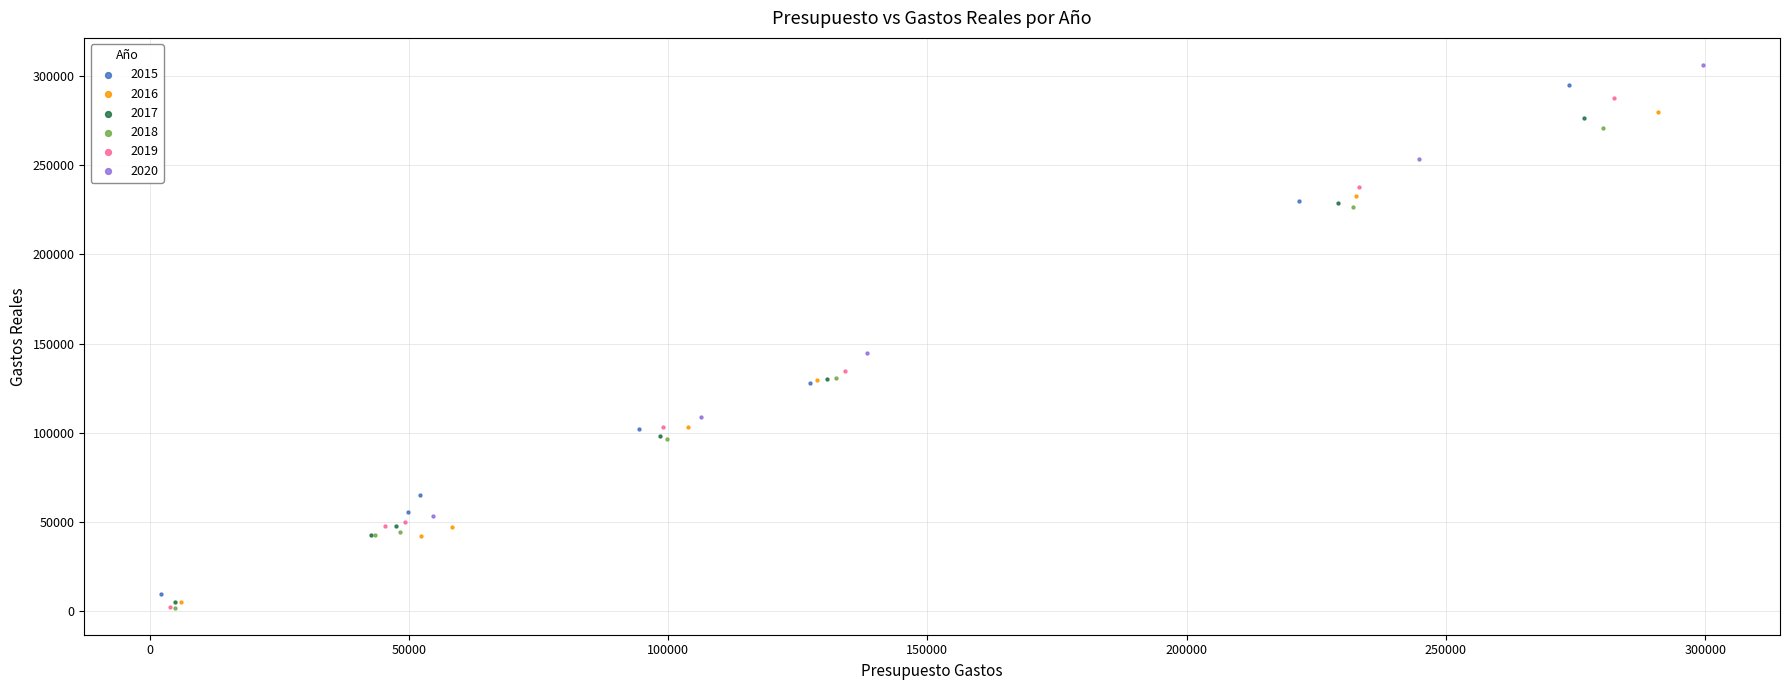

What are all the series names shown in the legend?

2015, 2016, 2017, 2018, 2019, 2020